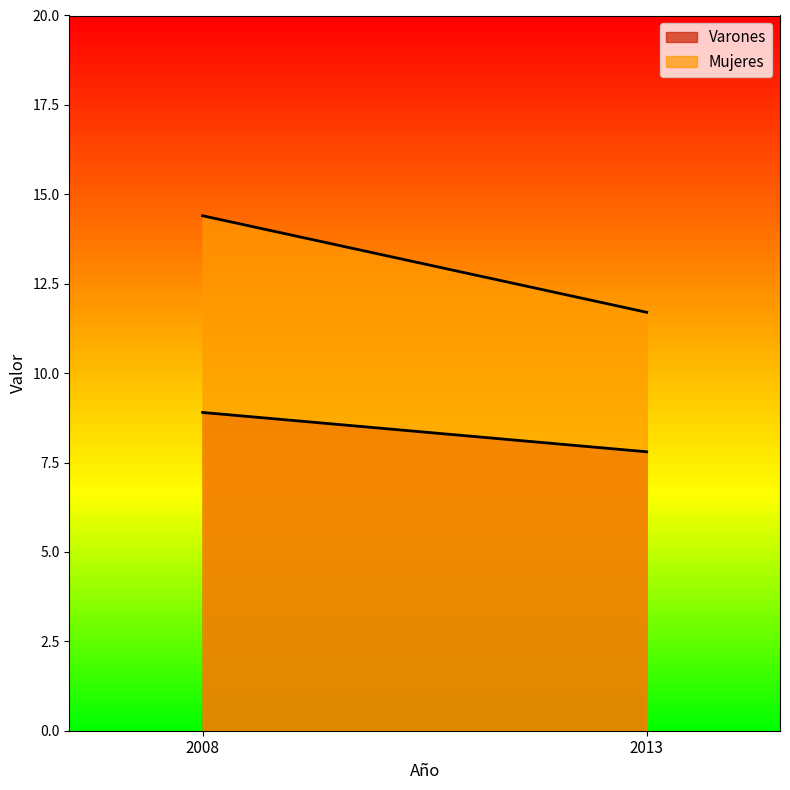

Which series changed the most between 2008 and 2013?

Mujeres